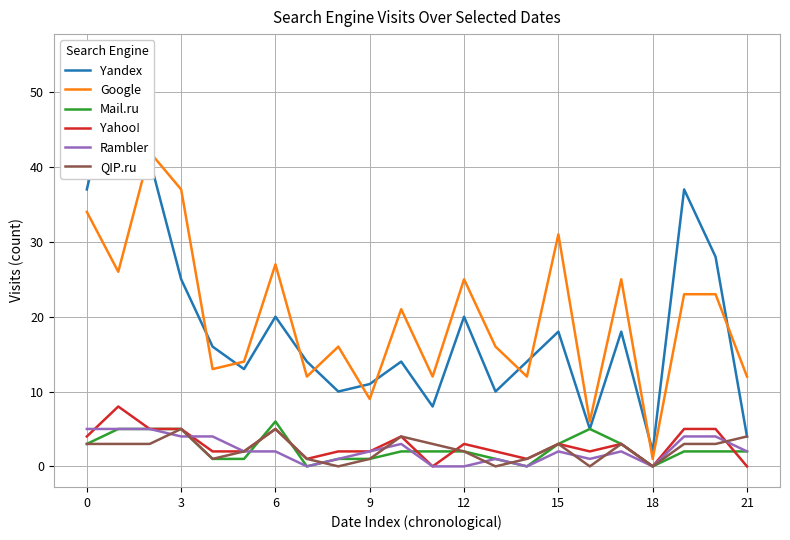

What is the maximum value for QIP.ru?

5